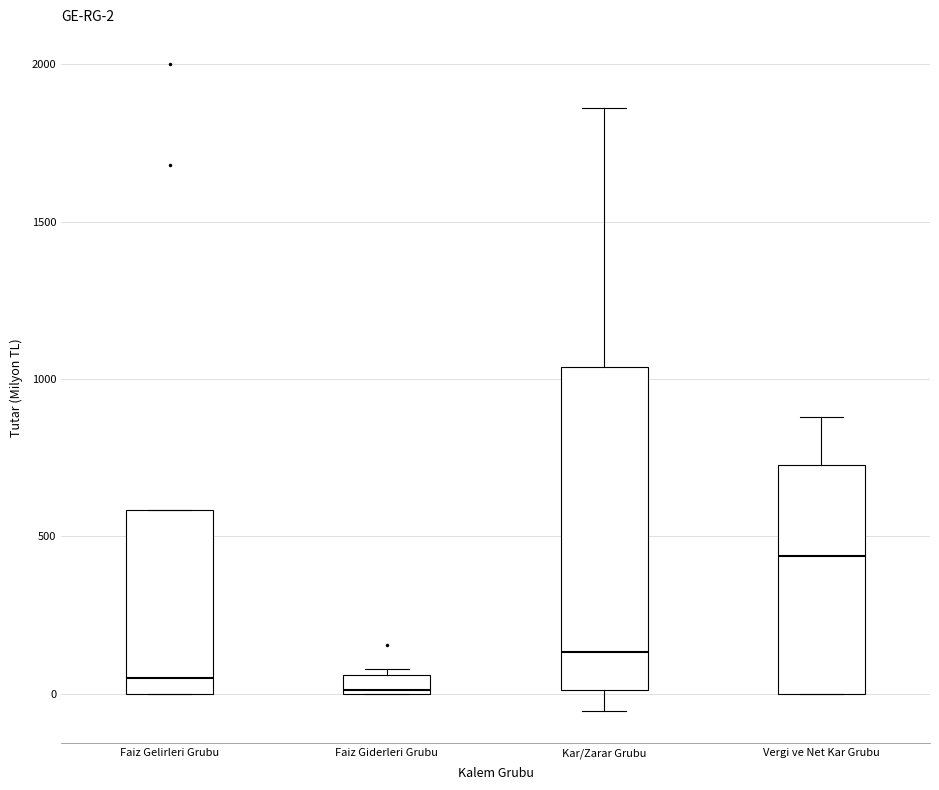

Comparing the boxes themselves (not the whiskers), which one is the tallest?

Kar/Zarar Grubu